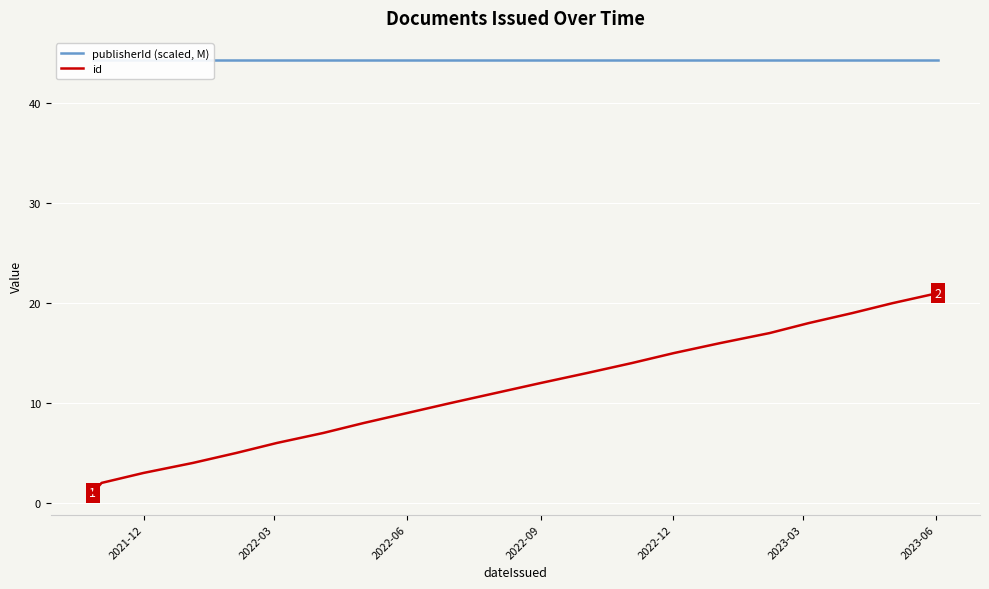

True or false: id and publisherId (scaled, M) intersect in this chart.

False